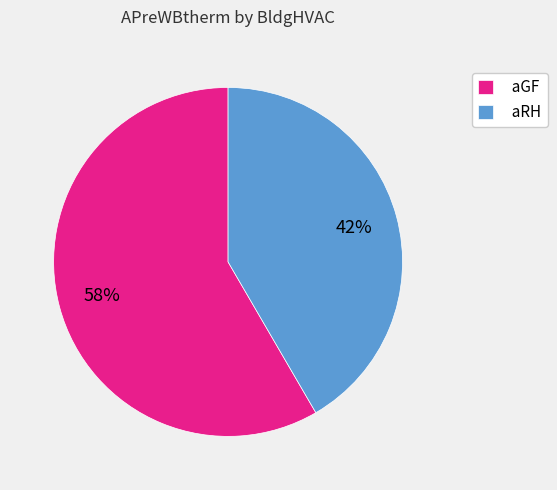

How many segments does this pie chart have?

2